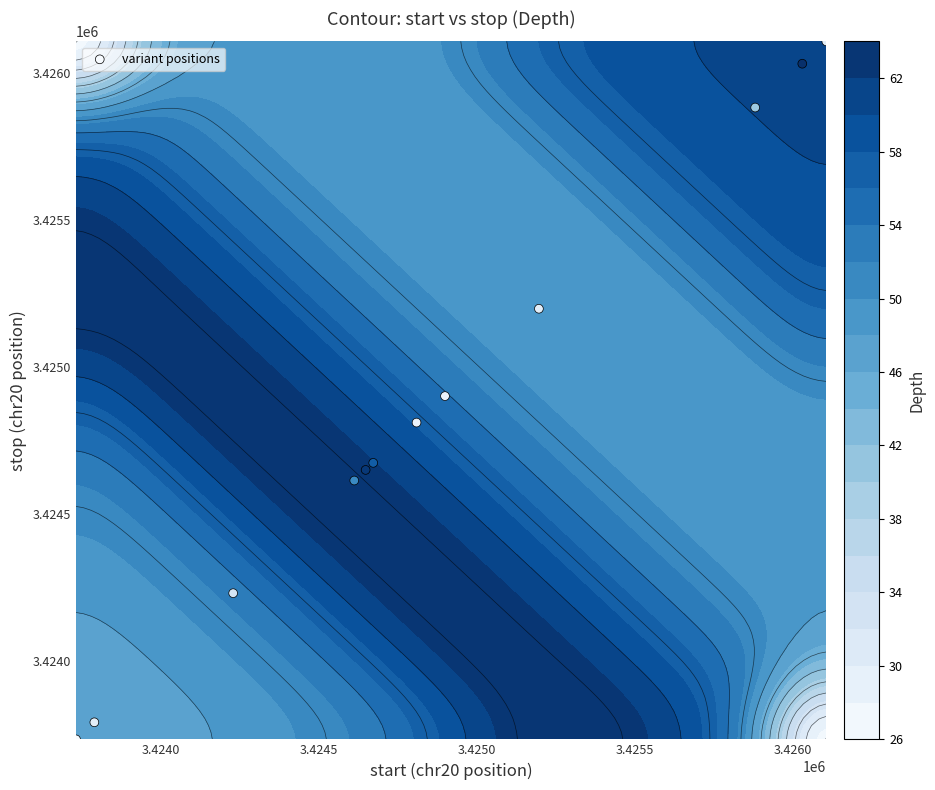

The chart shows a value of 1796603 at 3.4260. True or false?

False